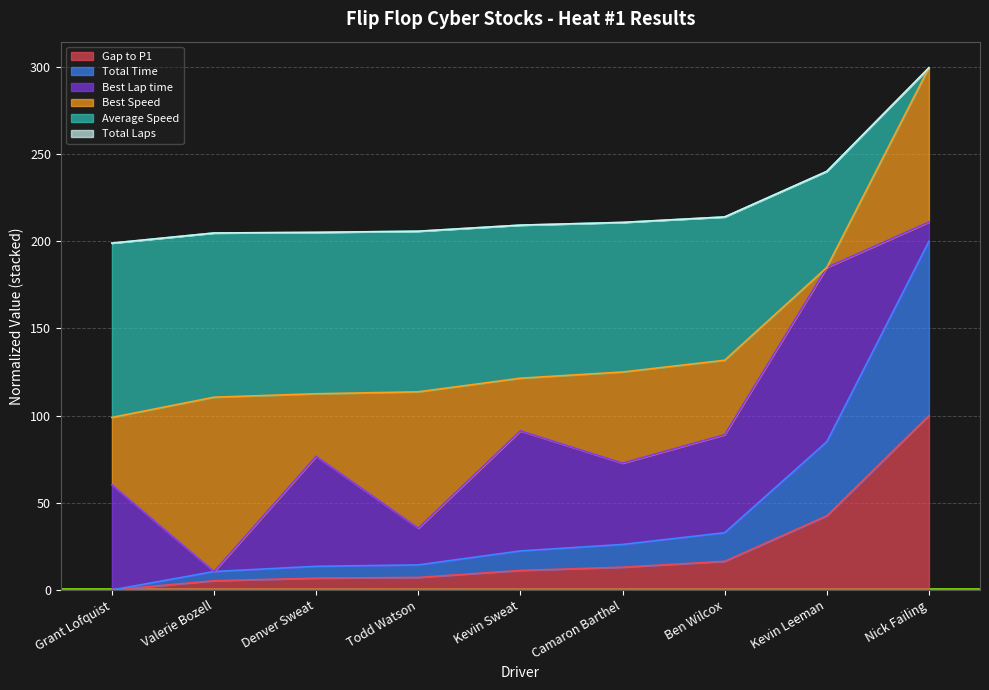

Does the chart display data point markers on the line(s)?

No